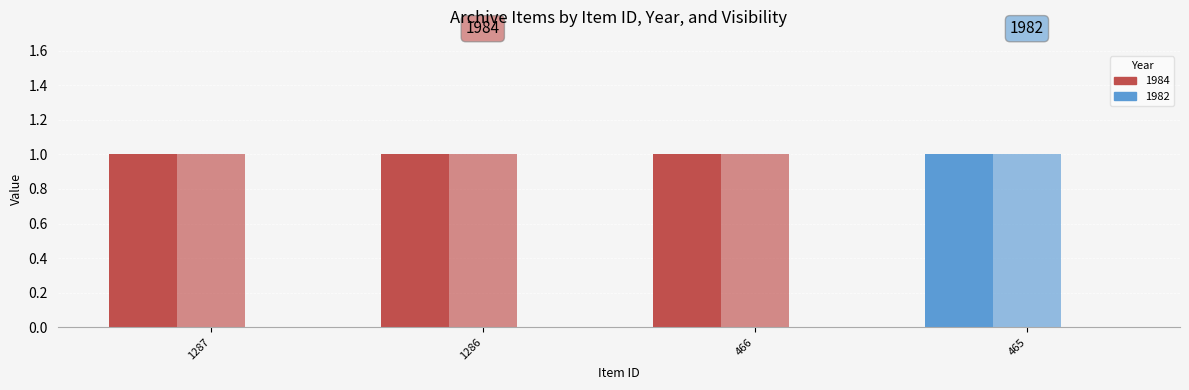

Where is Featured nearest to the value 0?

1287